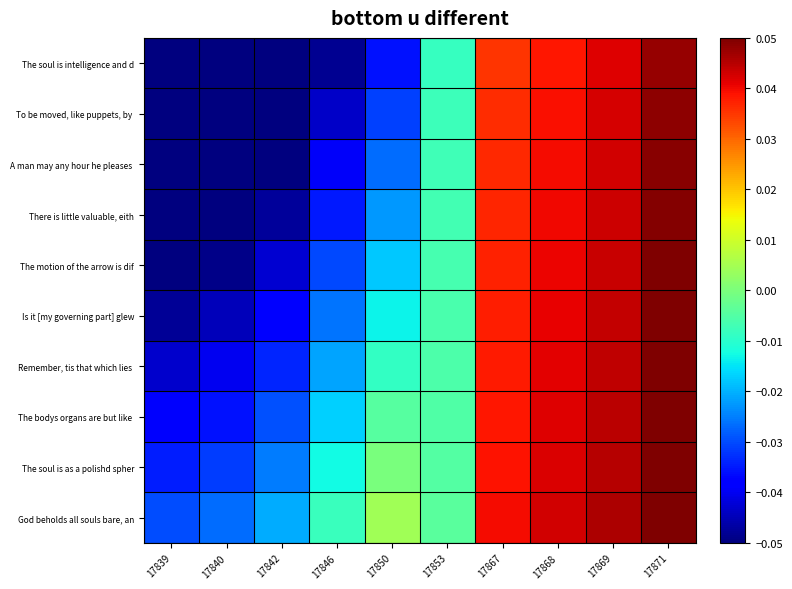

How many distinct data groups are displayed?

10